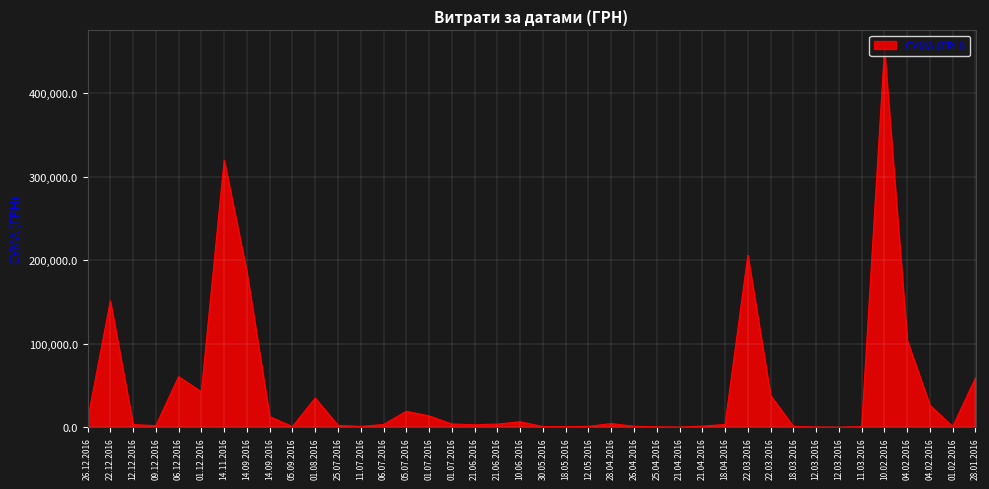

Is this an area chart (filled region under the line)?

Yes